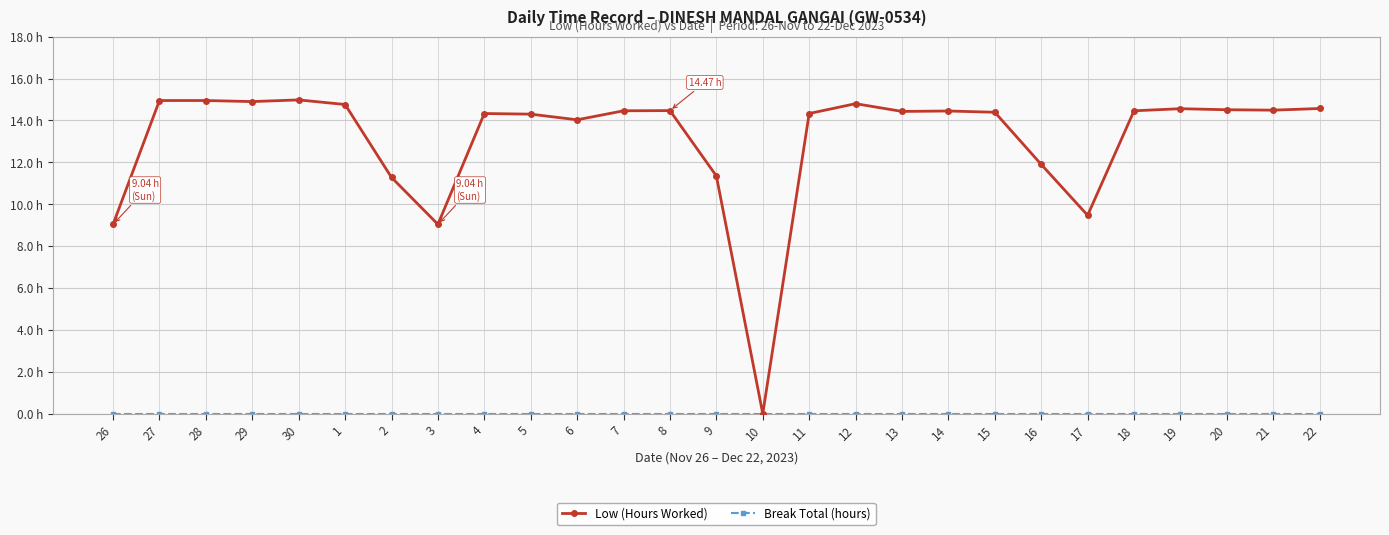

At which label is Break Total (hours) closest to 0?

26